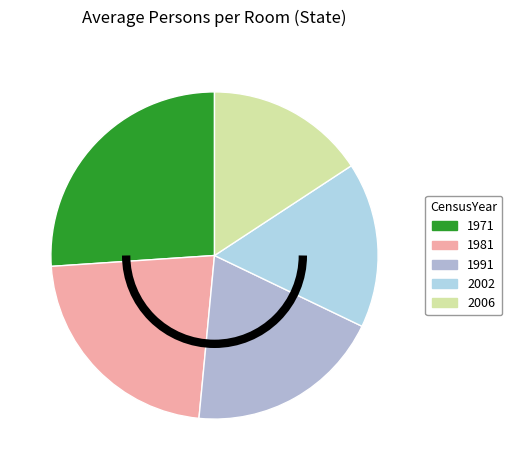

Is there a majority slice in this chart?

No